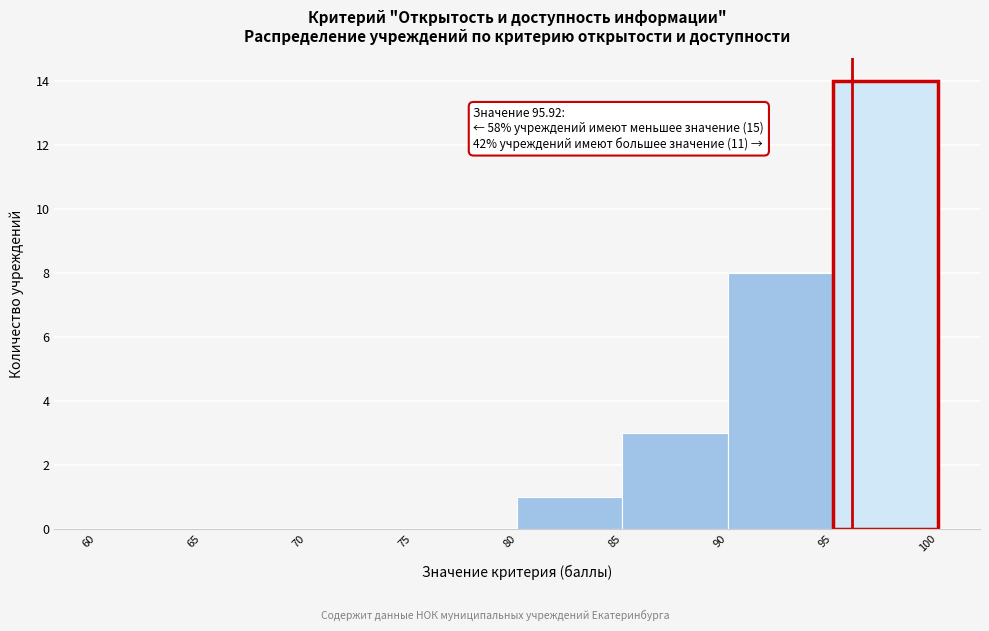

Over which range of the x-axis is the bar tallest?

95 to 100